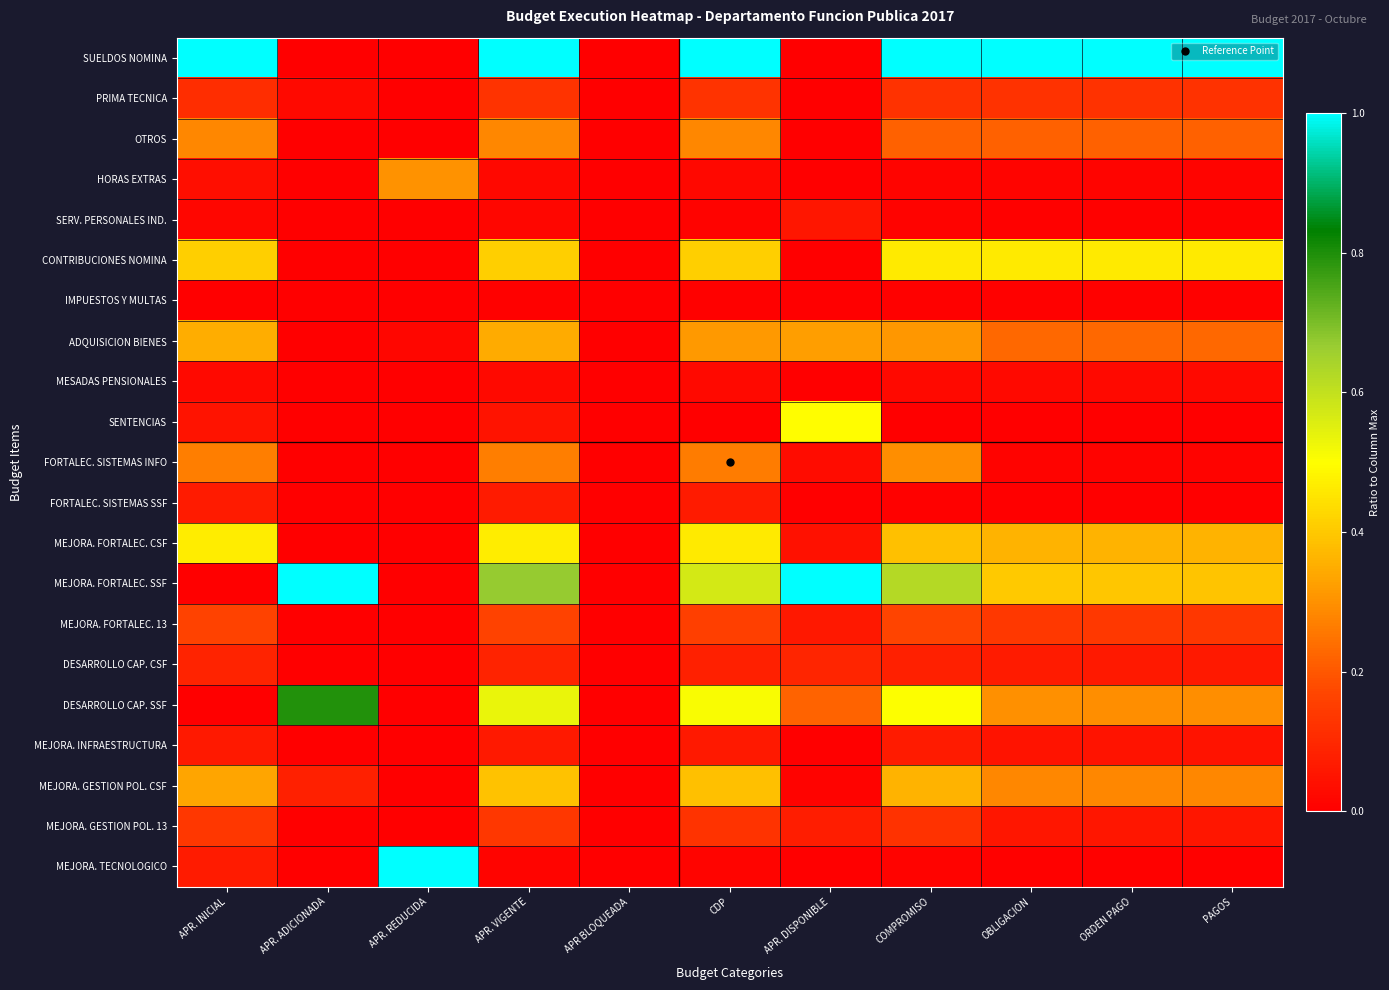

Which series has the largest total across all categories?

SUELDOS NOMINA